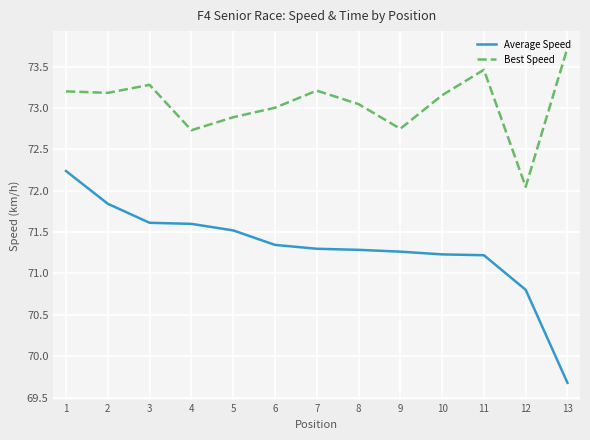

How many interior local peaks does the Best Speed series have?

3